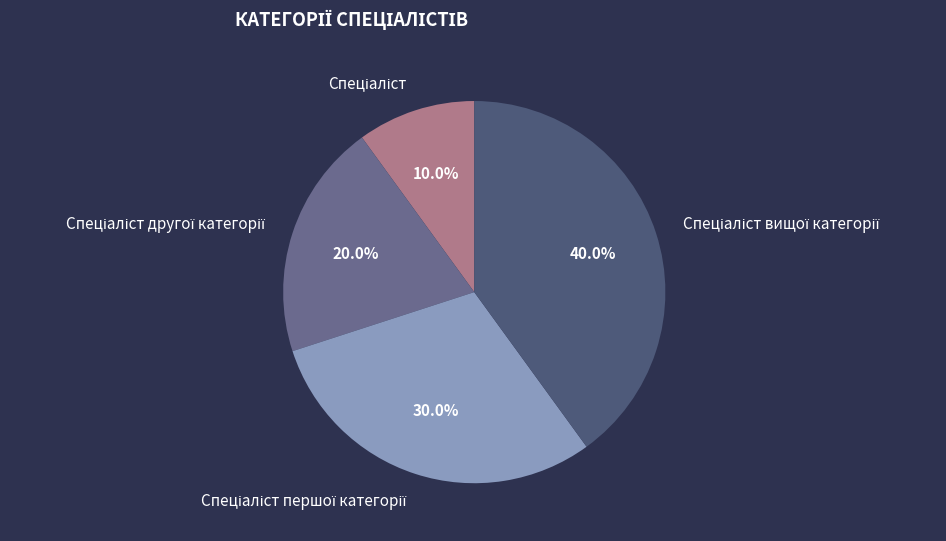

Is there a majority slice in this chart?

No